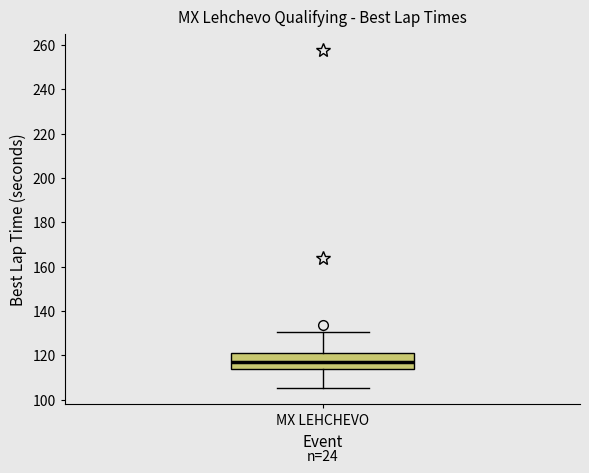

Read this box plot against the y-axis: the position of the median line, the range covered by the box, and the ends of both whiskers. The values are not printed on the chart, so give them approximately, as read against the axis.

median 116, box 114 to 122, whiskers 106 to 130